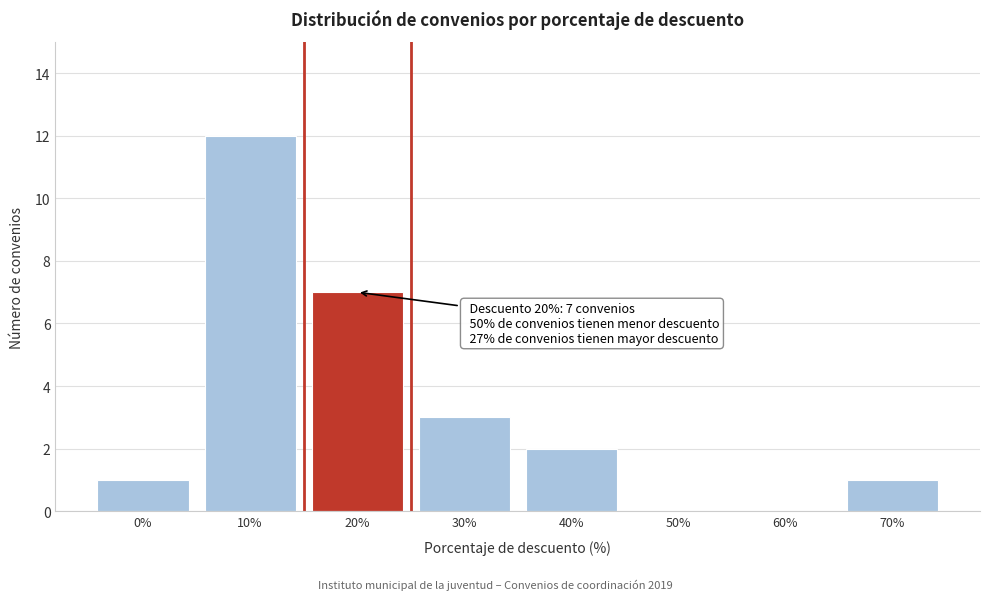

Reading left to right, list all the values displayed in this chart.

0%=1	10%=12	20%=7	30%=3	40%=2	50%=0	60%=0	70%=1